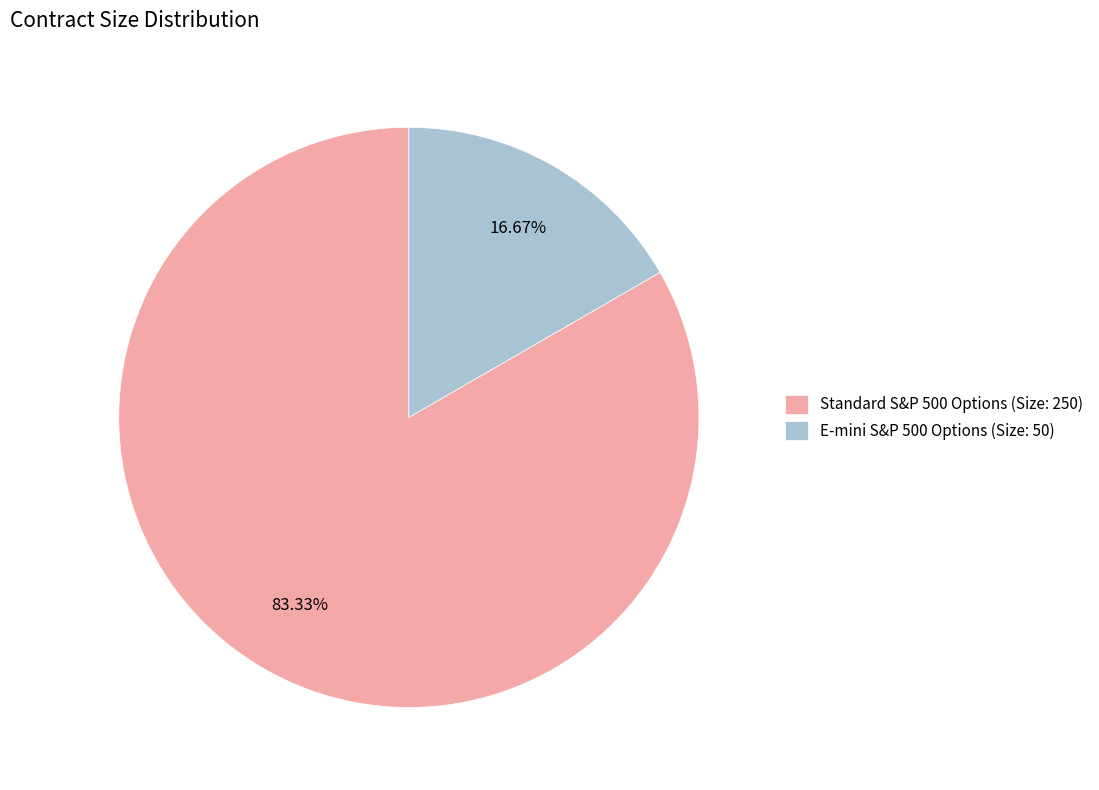

What is the majority slice?

Standard S&P 500 Options (Size: 250)